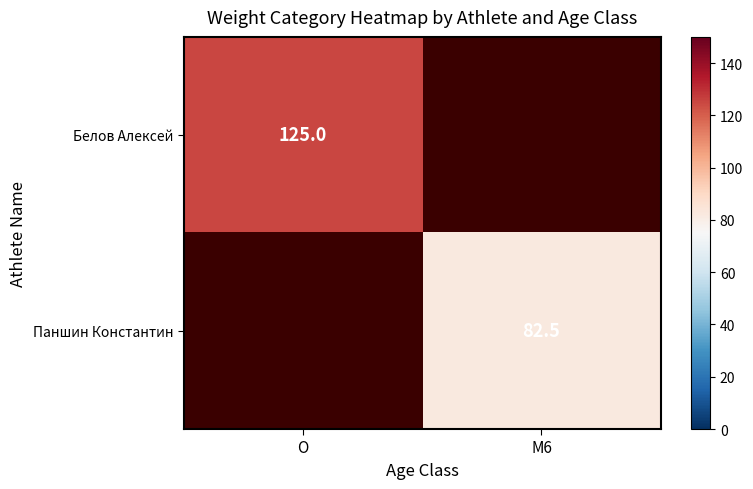

What is the maximum value shown in the chart?

125.0